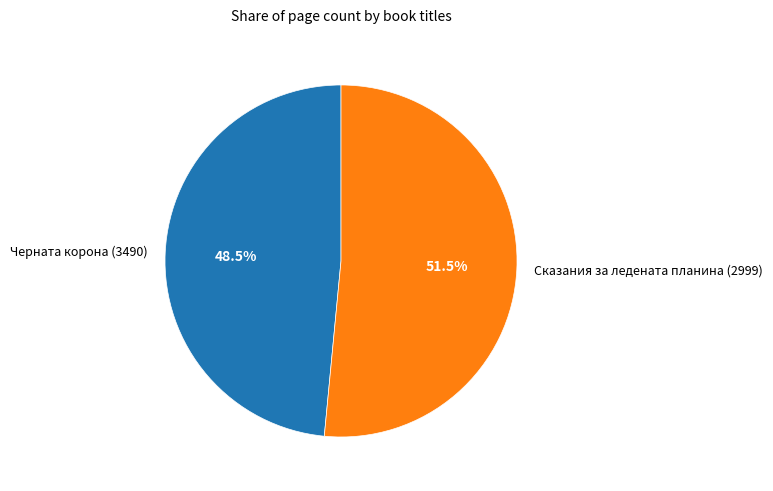

Between Черната корона (3490) and Сказания за ледената планина (2999), which is larger?

Сказания за ледената планина (2999)